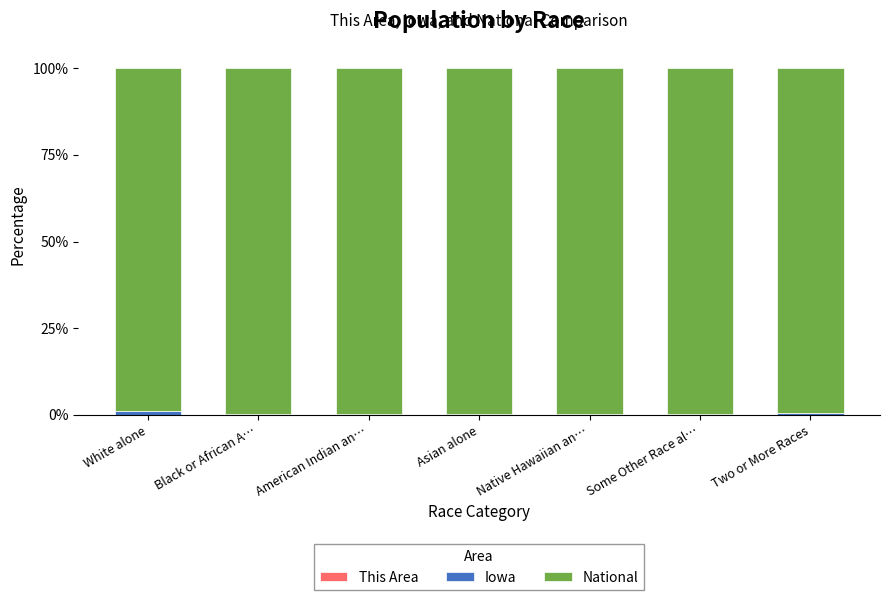

How many distinct data groups are displayed?

3